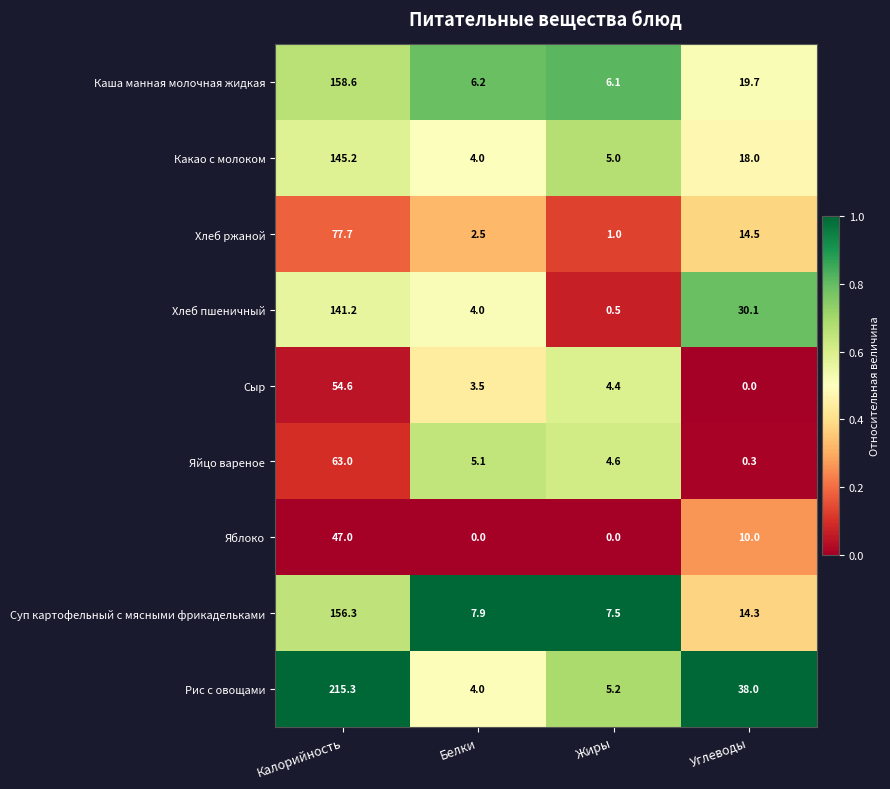

Between Белки and Углеводы, which series saw the biggest shift?

Рис с овощами